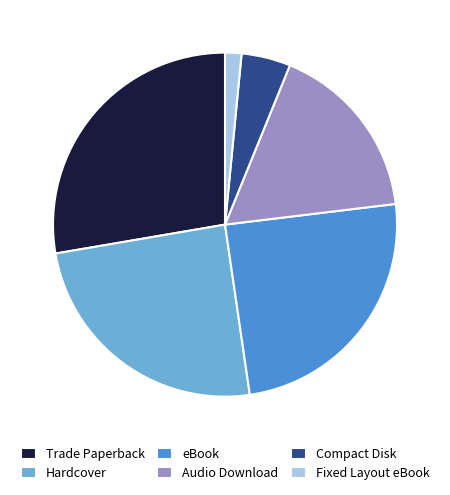

Do Hardcover and eBook together represent more than half of the pie?

No